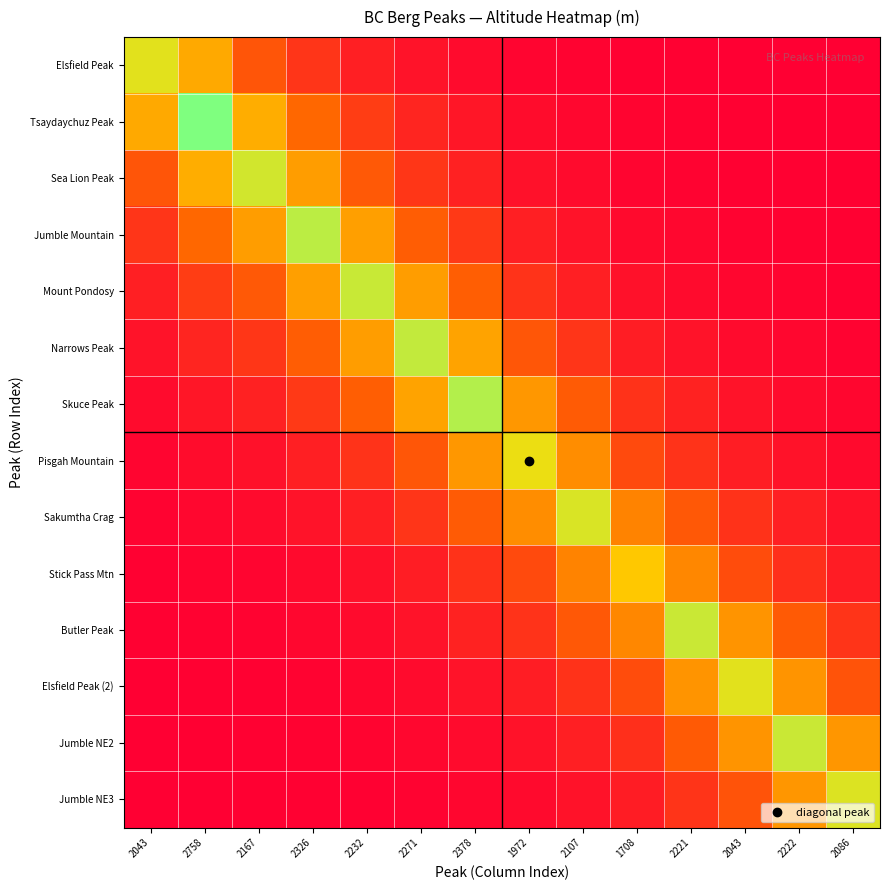

List the series in order of their peak value, lowest first.

Stick Pass Mtn, Pisgah Mountain, Elsfield Peak, Elsfield Peak (2), Jumble NE3, Sakumtha Crag, Sea Lion Peak, Butler Peak, Jumble NE2, Mount Pondosy, Narrows Peak, Jumble Mountain, Skuce Peak, Tsaydaychuz Peak